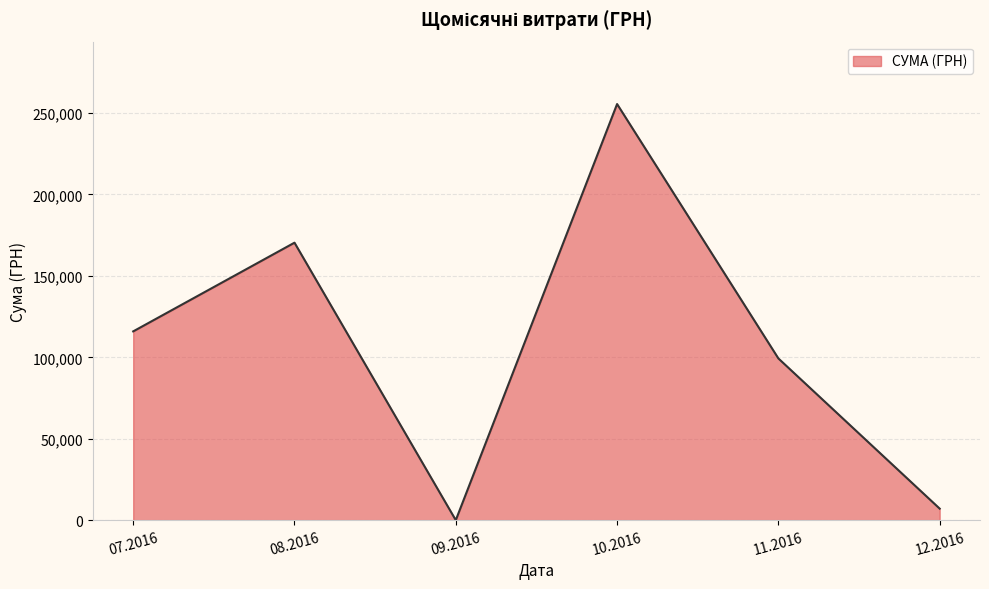

How many lines are shown in the chart?

1